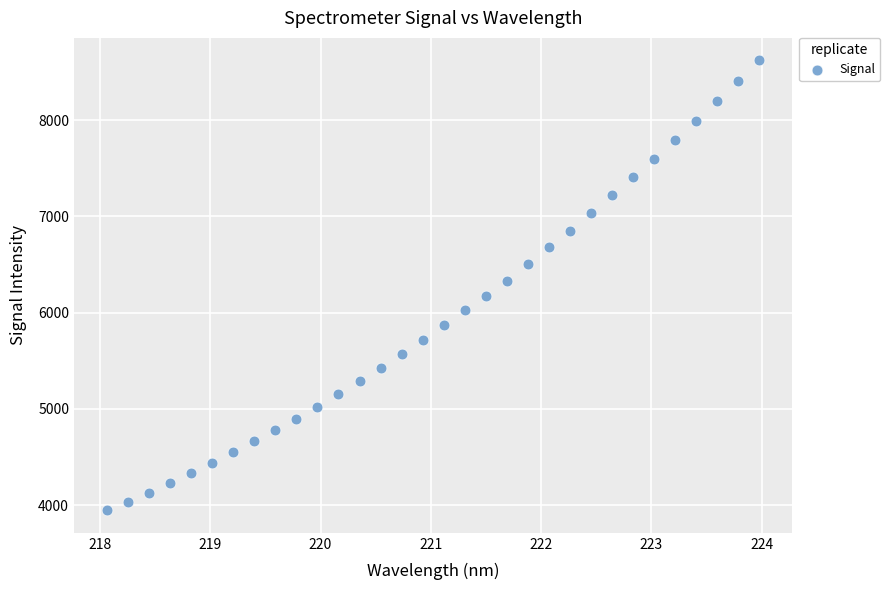

What is the range of X values (max minus min)?

5.9